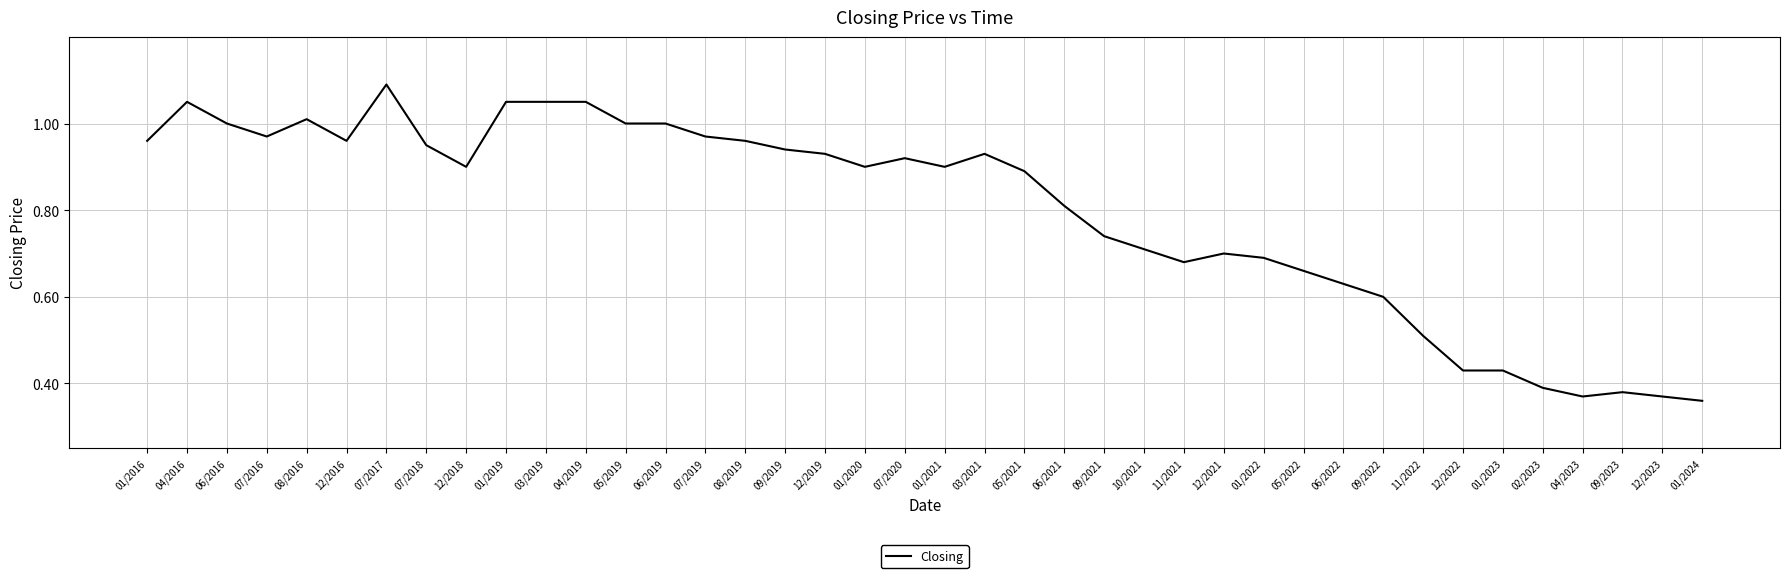

What position from the right is 12/2018?

32